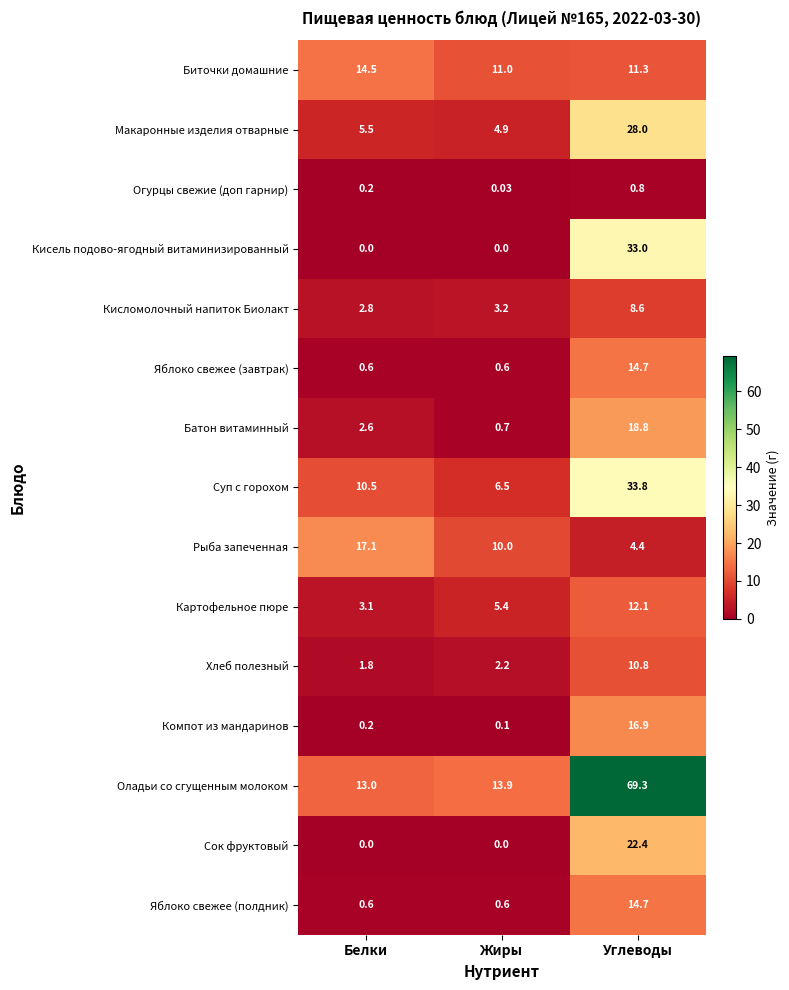

At which label does Батон витаминный reach its peak?

Углеводы